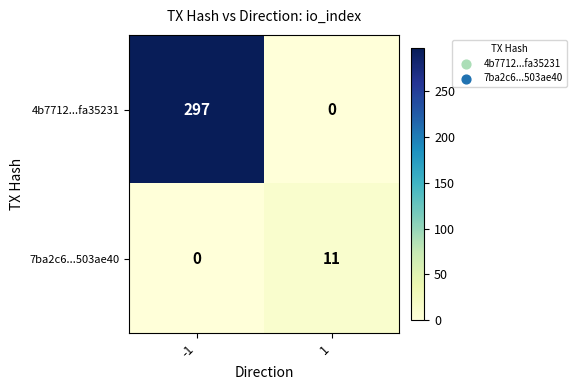

Reading left to right, what are all the values shown in this chart?

4b7712...fa35231: -1=297	1=0
7ba2c6...503ae40: -1=0	1=11